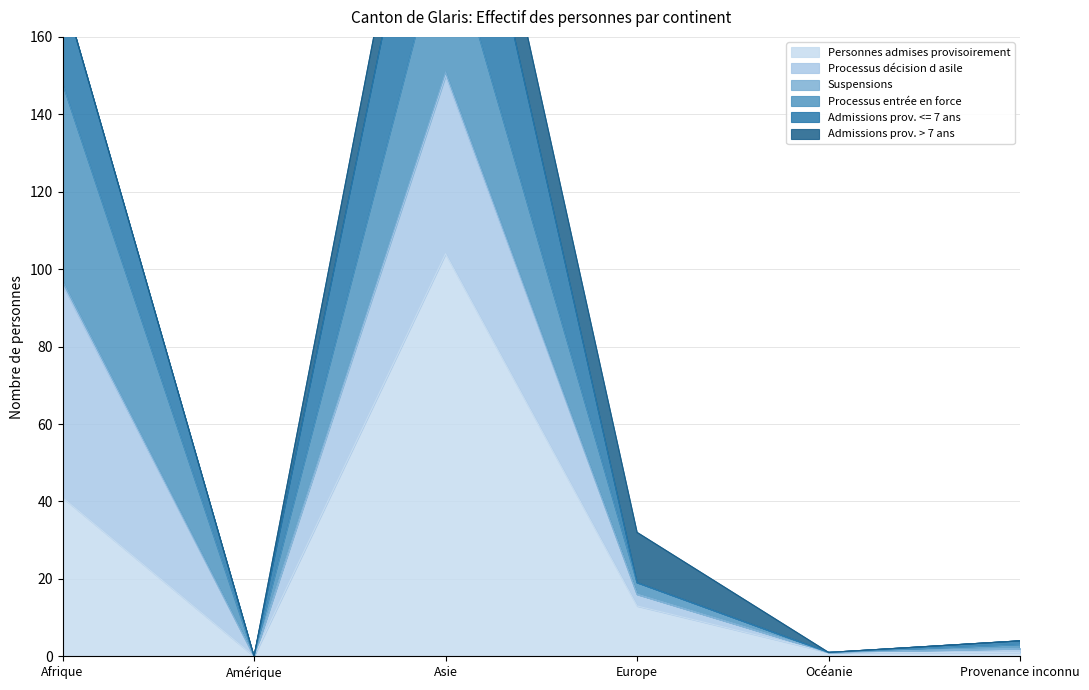

At which label does Personnes admises provisoirement reach its peak?

Asie